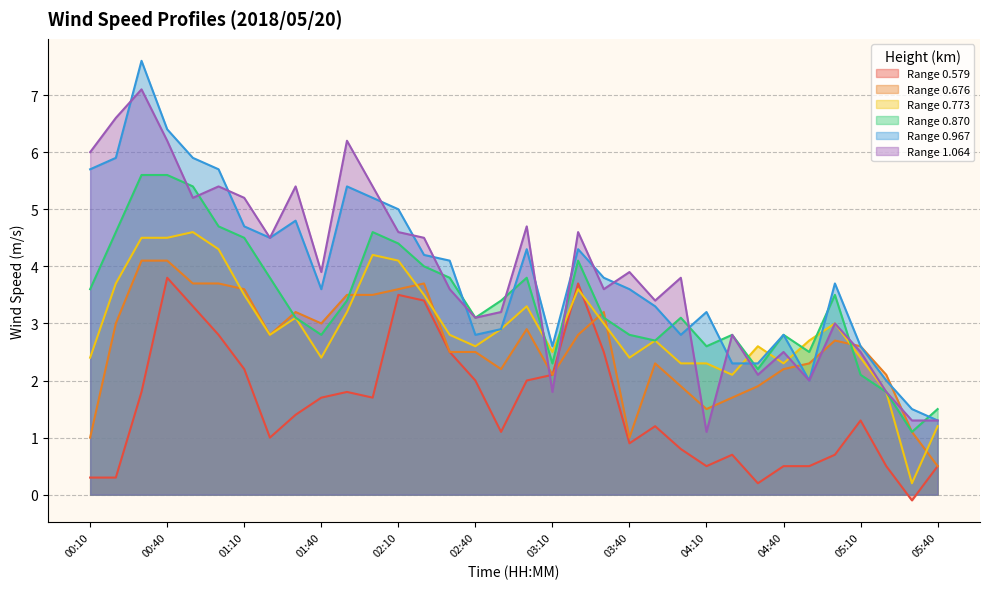

What position from the right is 03:40?

13